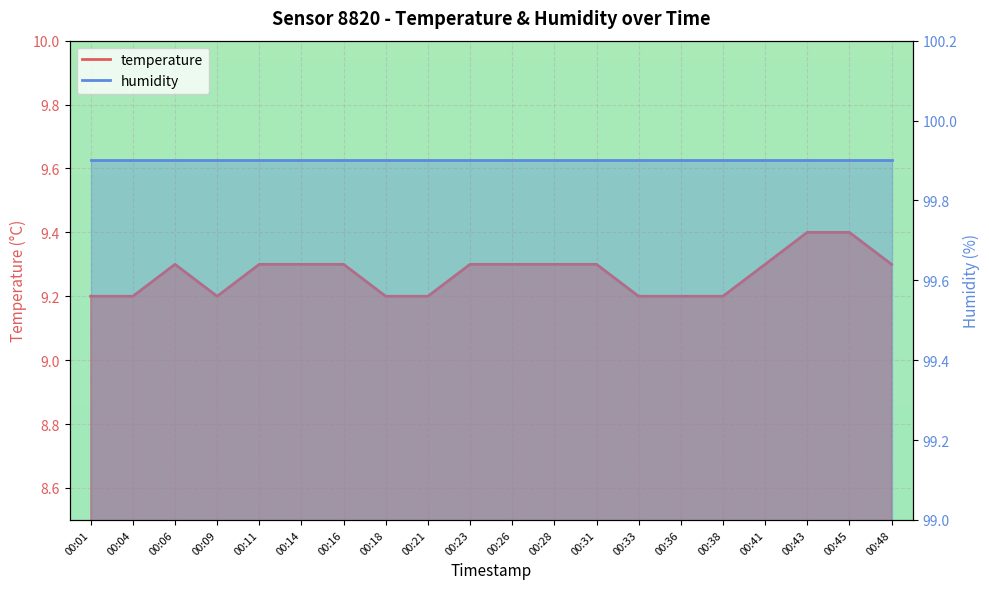

Between 00:48 and 00:45, which is larger?

00:45